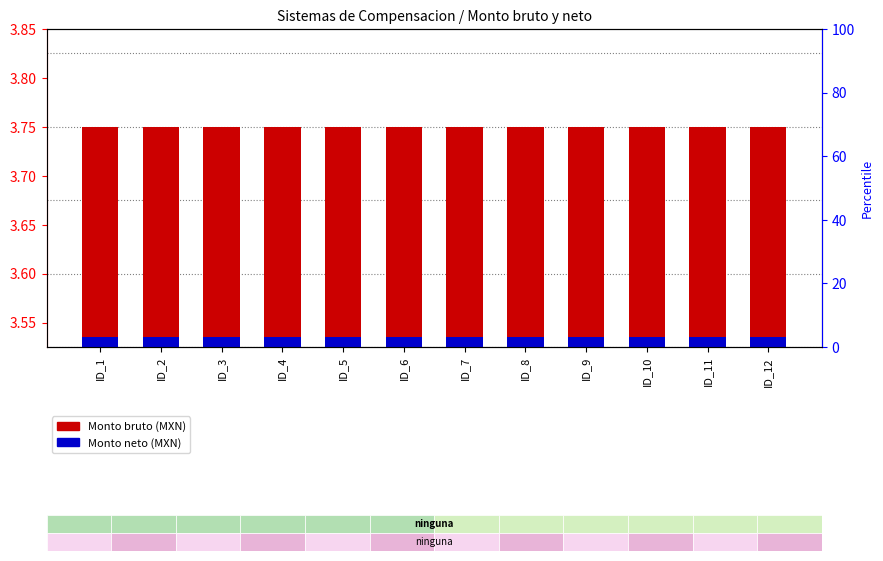

What is the average value of the Monto bruto series?

3.8